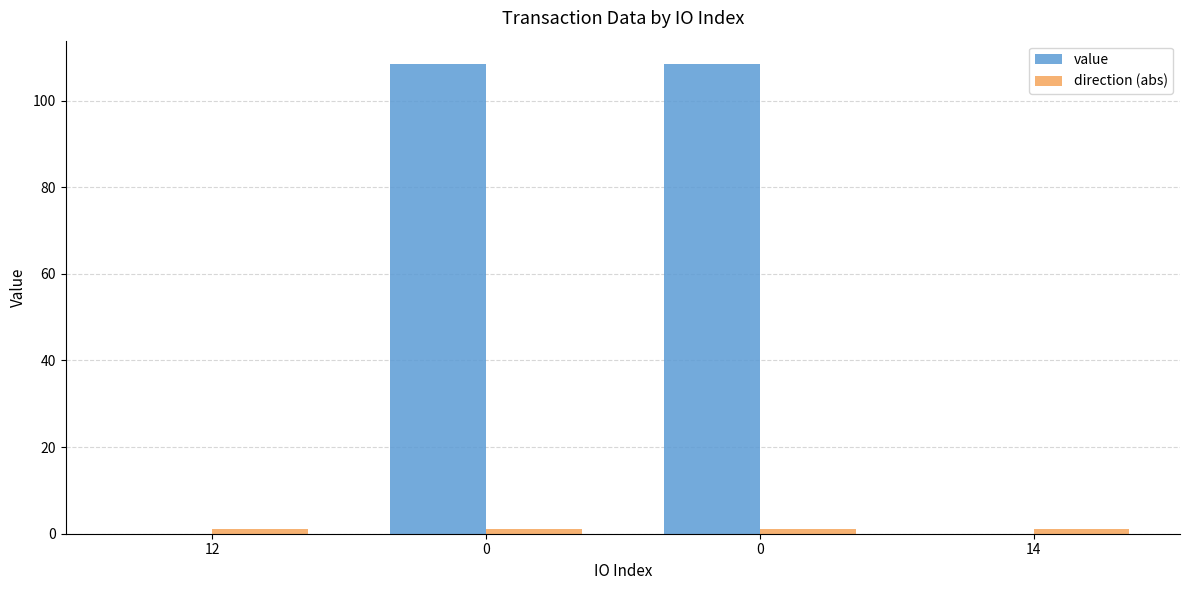

Rank the series by their average value, from highest to lowest.

value, direction (abs)